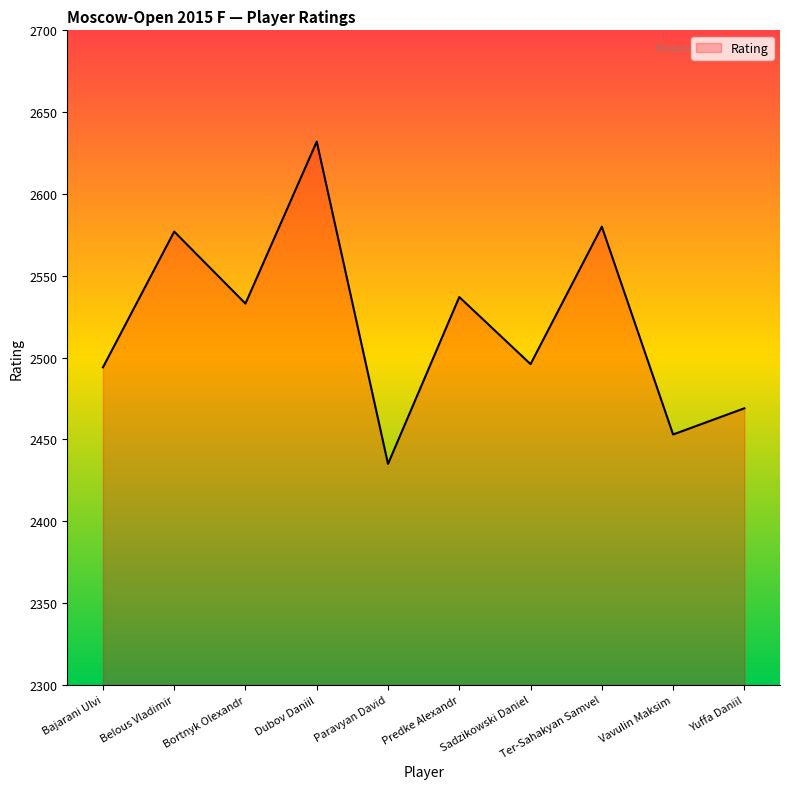

Read the value at Sadzikowski Daniel, to the nearest 5.

2495